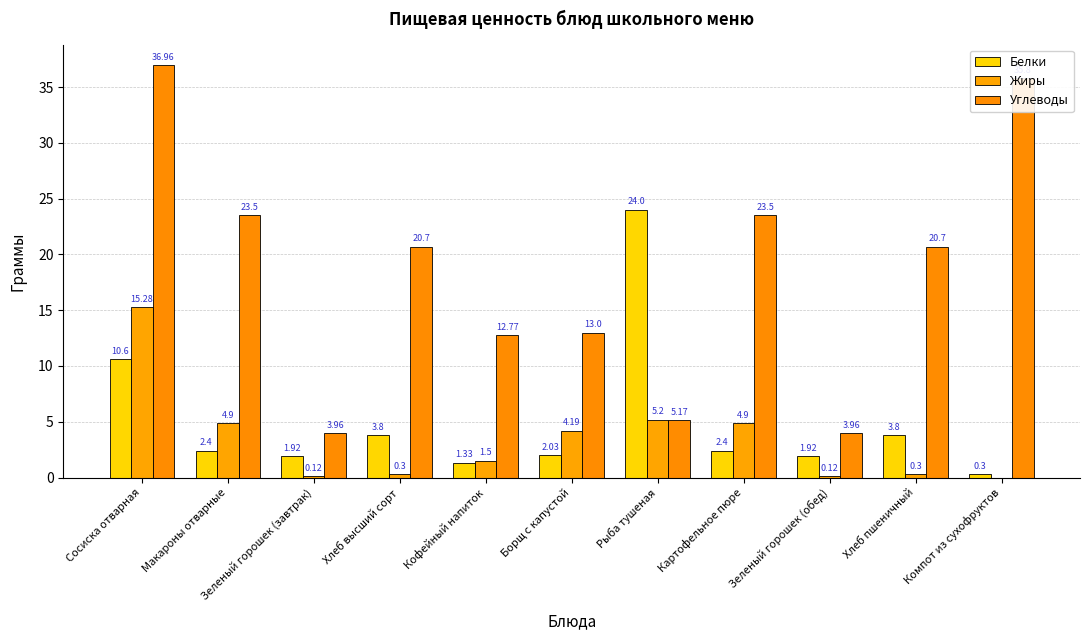

The value of Углеводы at Хлеб пшеничный is 20.7. True or false?

True